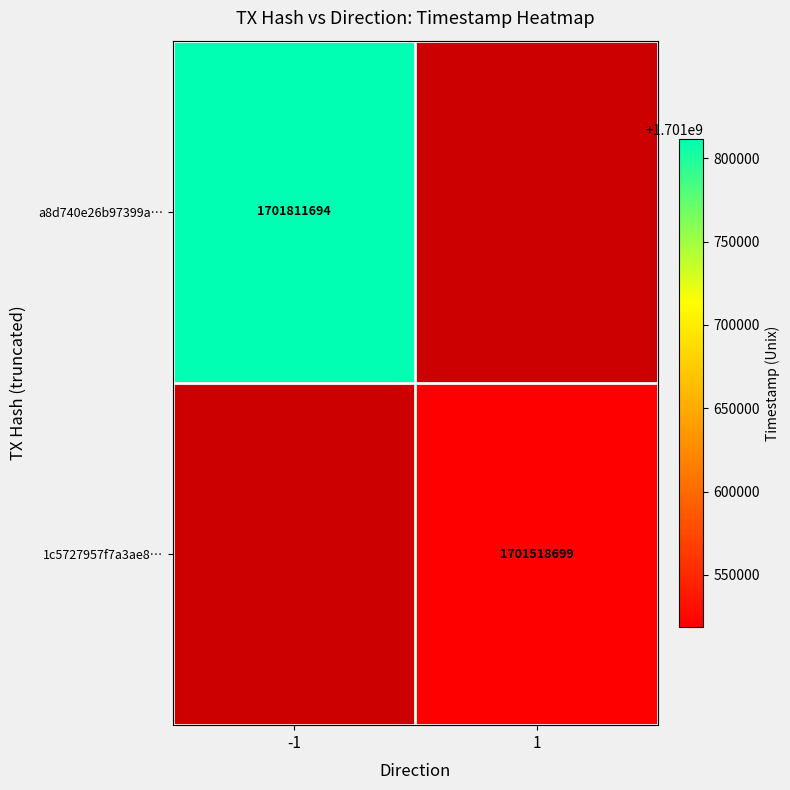

The 1c5727957f7a3ae8… series shows 2404295375 at 1. True or false?

False